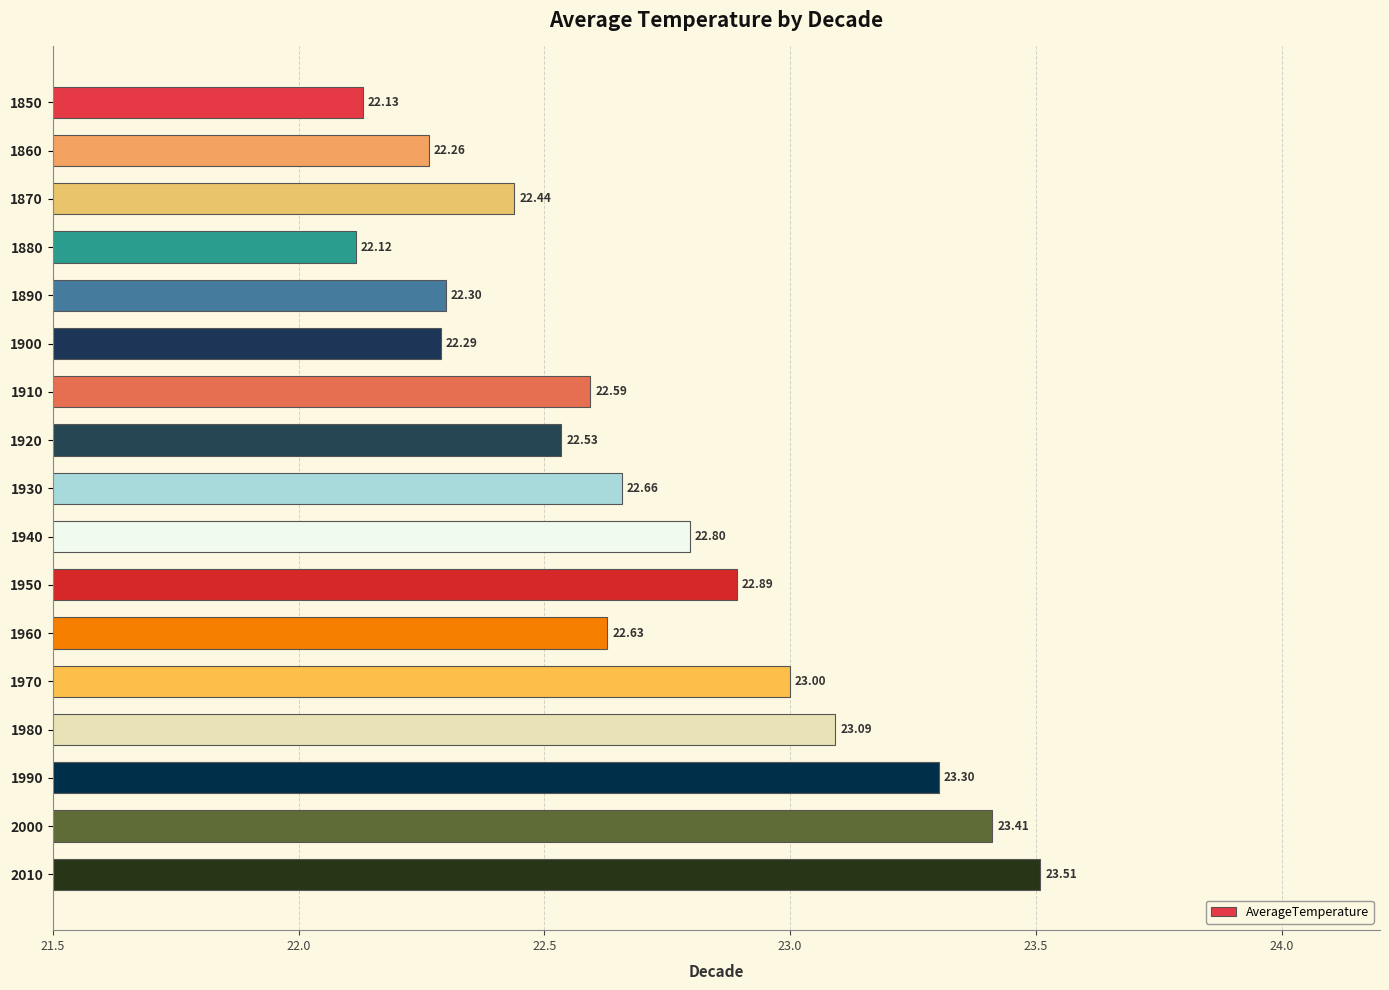

What is the ratio of the value at 1860 to the value at 1940?

1.0